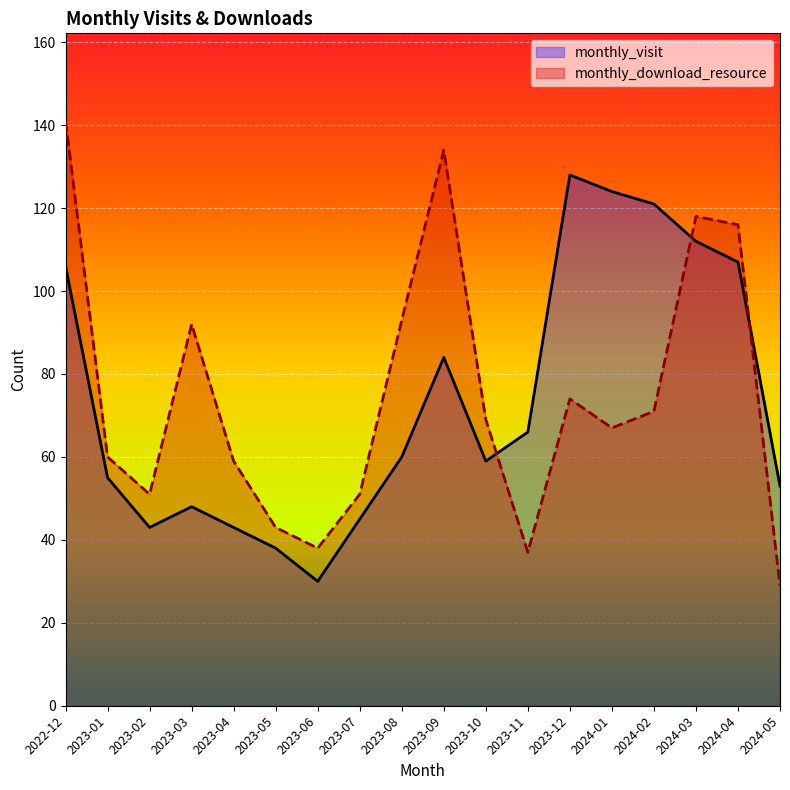

Where is the first local maximum for monthly_visit?

2023-03